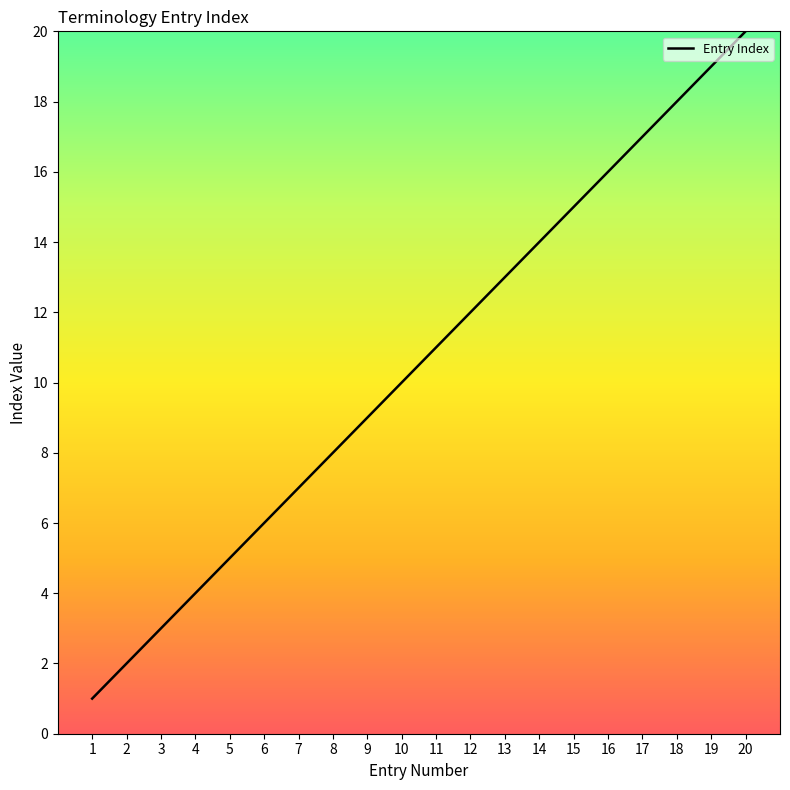

How many series are shown in this chart?

1